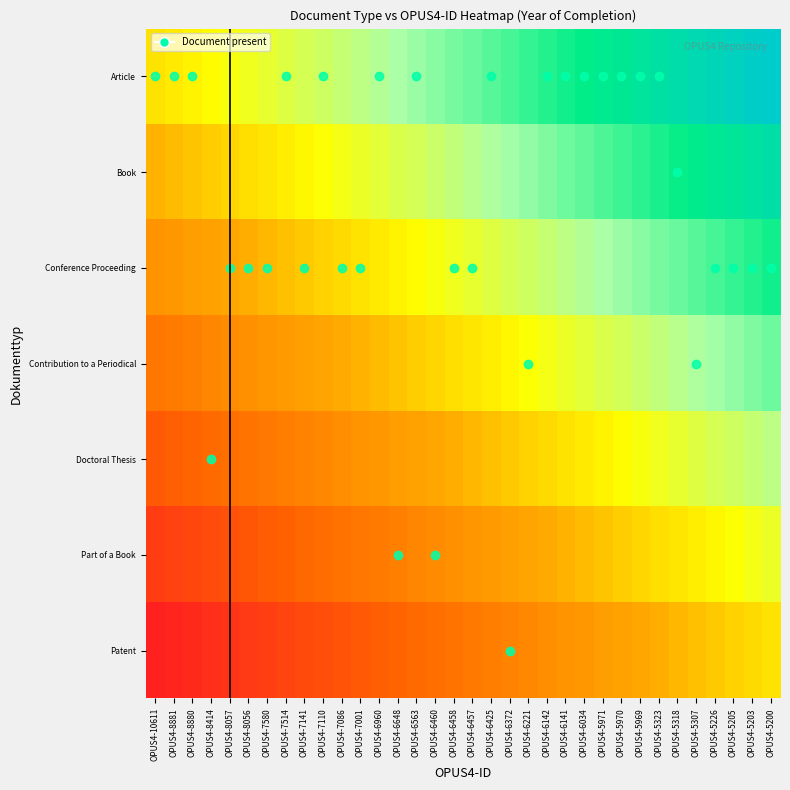

Which category has the lowest value in the Contribution to a Periodical series?

OPUS4-10611